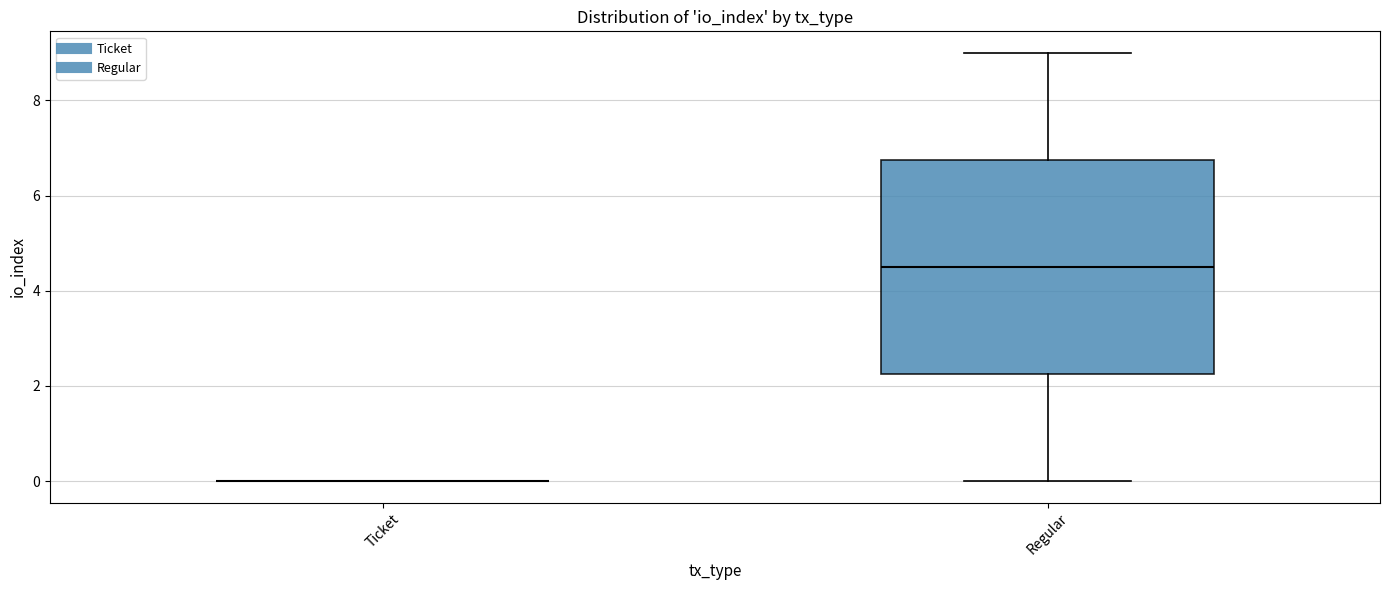

Reading left to right, transcribe this box plot: for each box, give where its median line is, the range the box spans, and where its two whiskers end, as read against the y-axis. The values are not printed on the chart, so give them approximately, as read against the axis.

Ticket: box collapsed to a line at 0.0, whiskers 0.0 to 0.0
Regular: median 4.6, box 2.2 to 6.8, whiskers 0.0 to 9.0